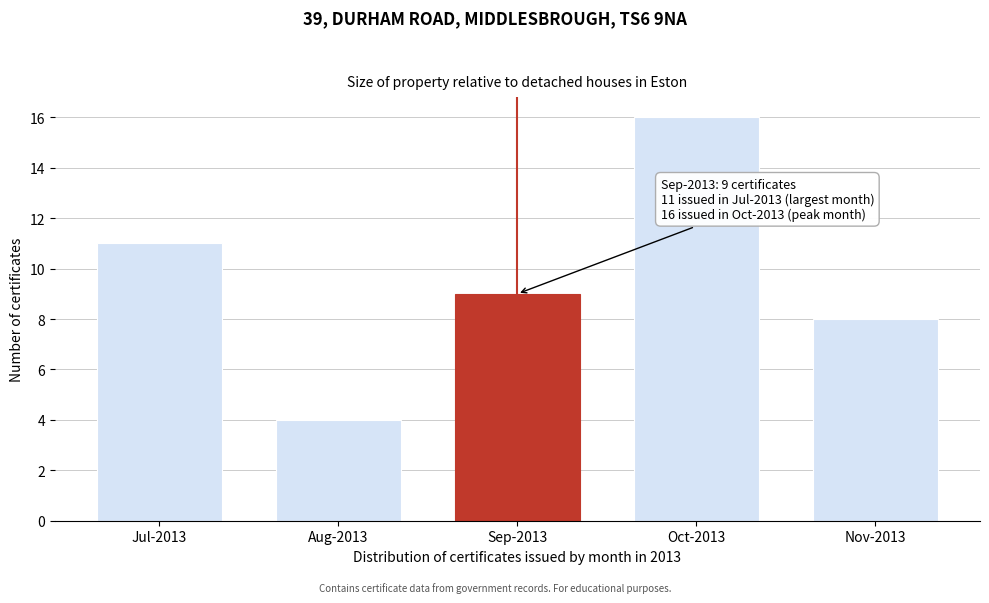

Reading left to right, what are all the values shown in this chart?

Jul-2013=11	Aug-2013=4	Sep-2013=9	Oct-2013=16	Nov-2013=8